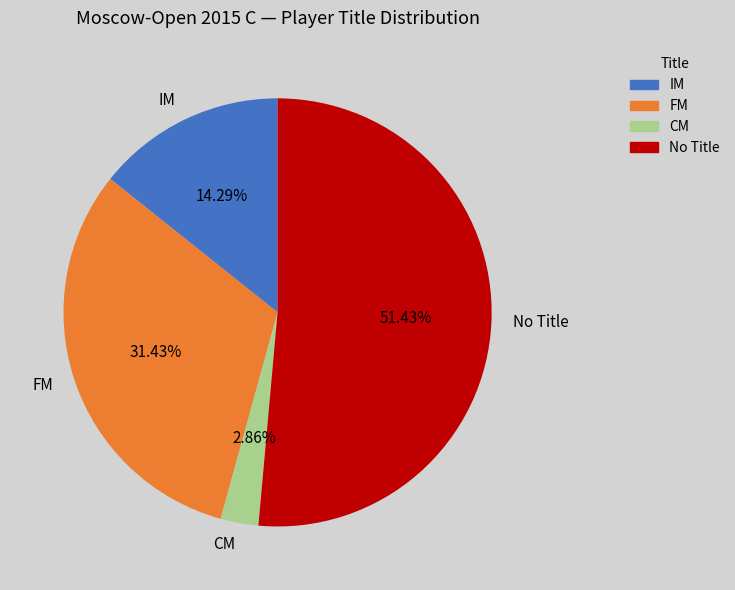

Do No Title and FM together represent more than half of the pie?

Yes